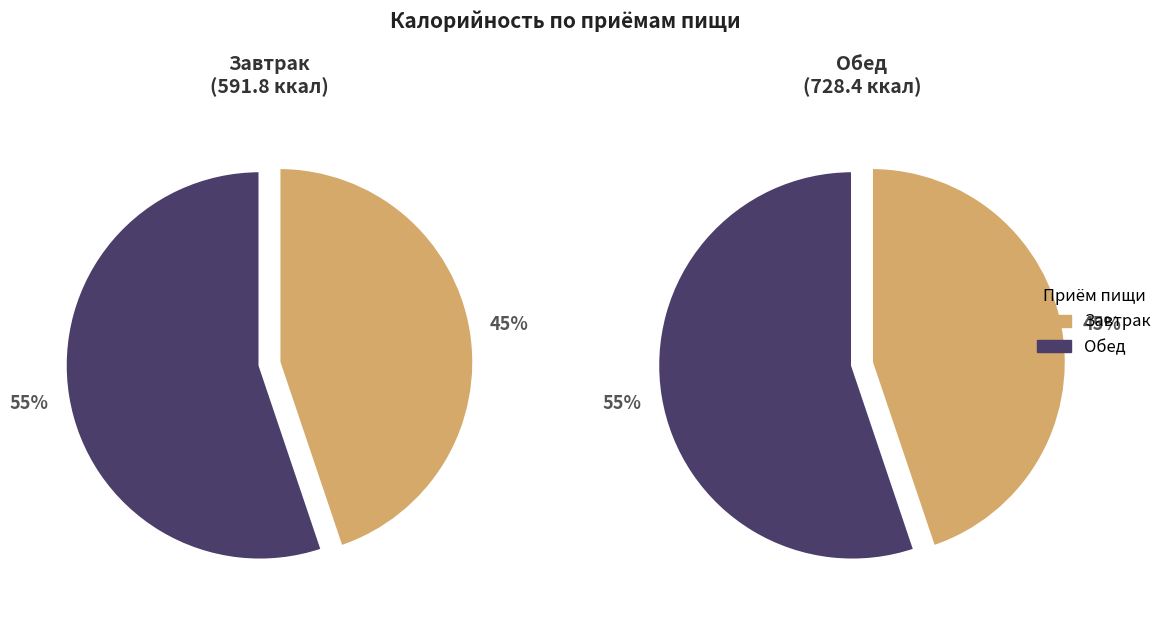

Which slice is the smallest?

Завтрак